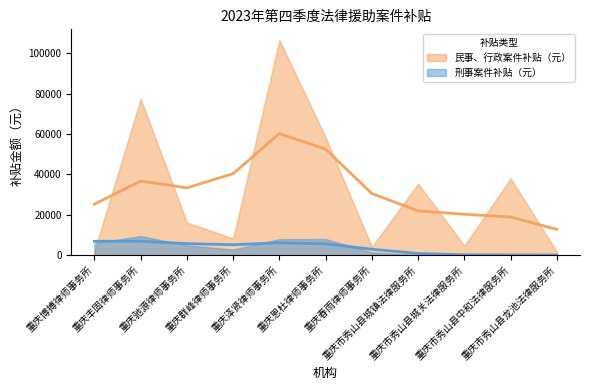

True or false: 刑事案件补贴（元） and 民事、行政案件补贴（元） intersect in this chart.

True